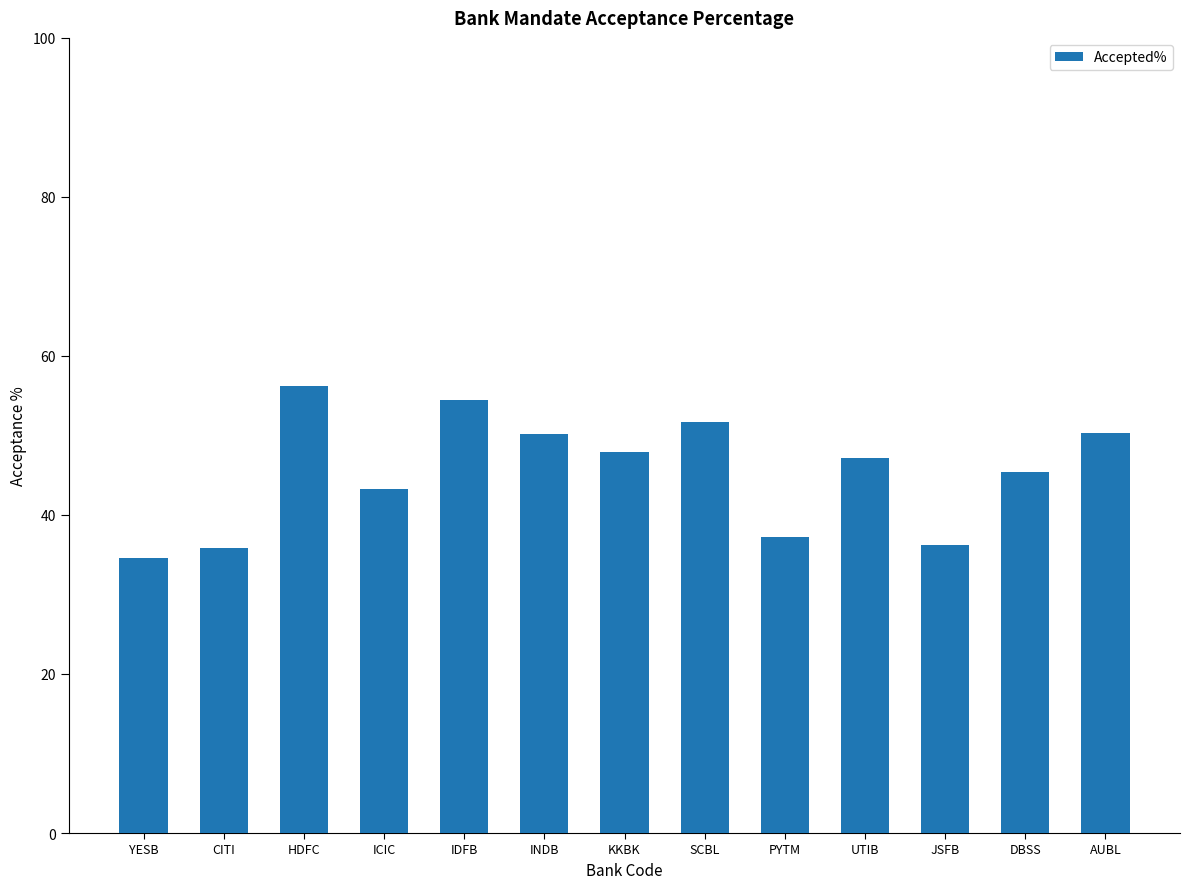

What is the sum of the values at UTIB and YESB?

81.8